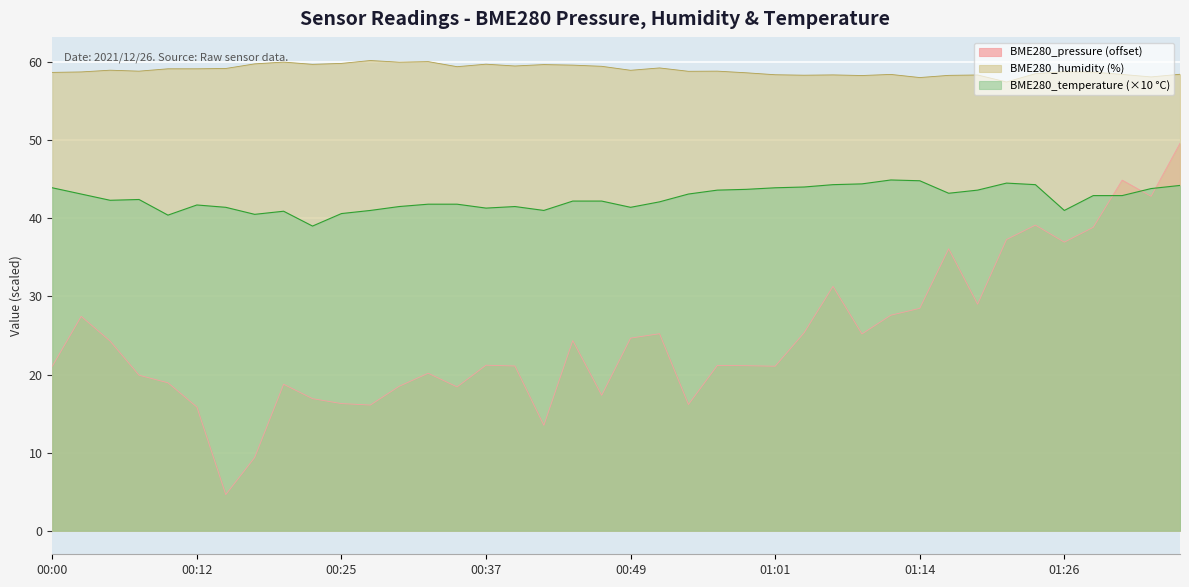

Which has a higher value, 01:36 or 00:37?

01:36